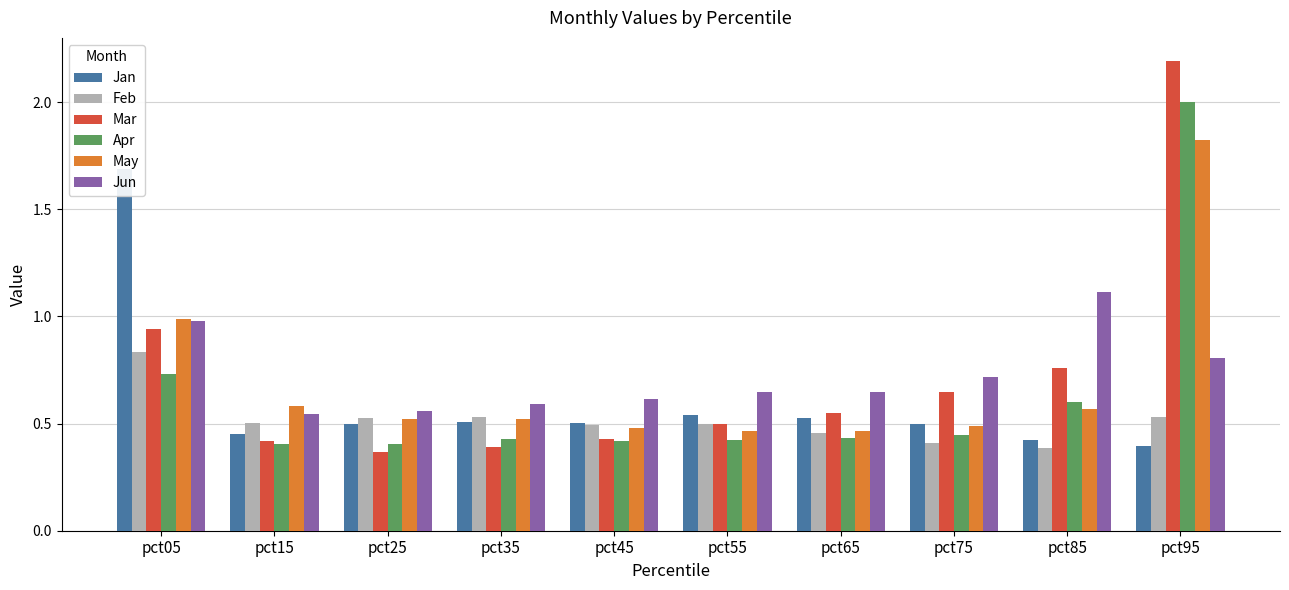

The value of Jun at pct35 is 0.3. True or false?

False